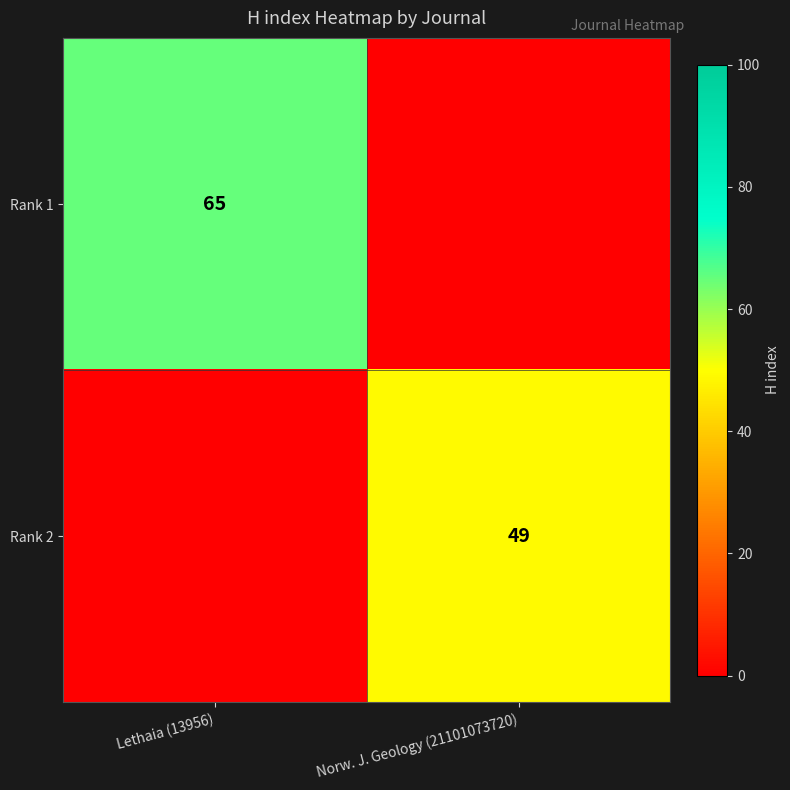

Is the value of Rank 1 at Lethaia (13956) greater than the value of Rank 2 at Norw. J. Geology (21101073720)?

Yes